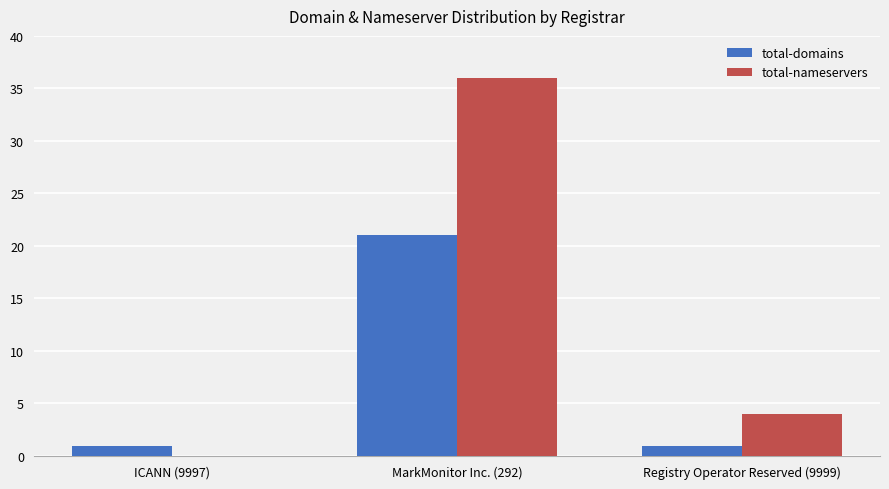

Are the bars horizontal?

No